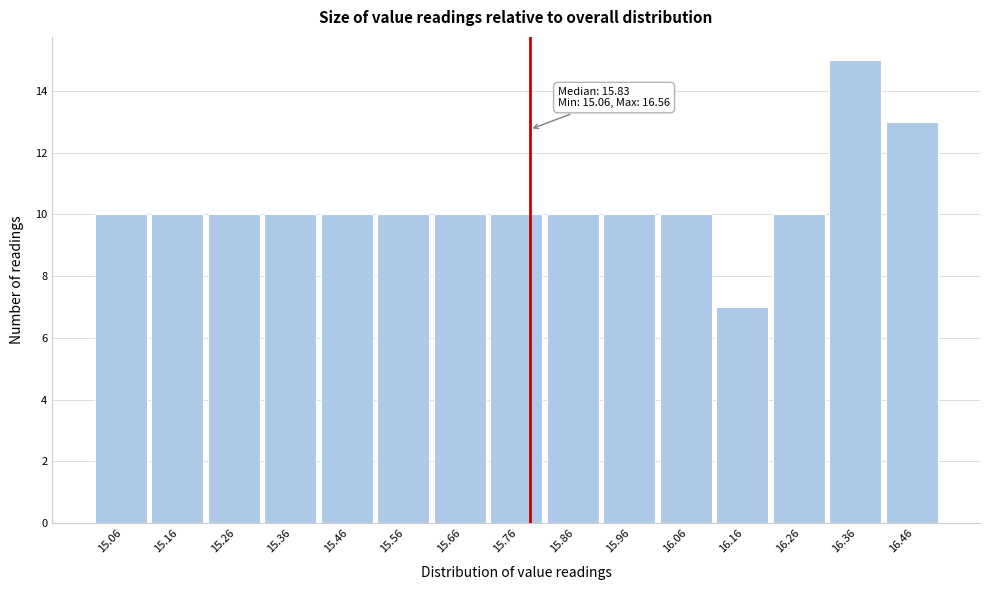

Reading right to left, what are all the values shown in this chart?

16.46=13	16.36=15	16.26=10	16.16=7	16.06=10	15.96=10	15.86=10	15.76=10	15.66=10	15.56=10	15.46=10	15.36=10	15.26=10	15.16=10	15.06=10